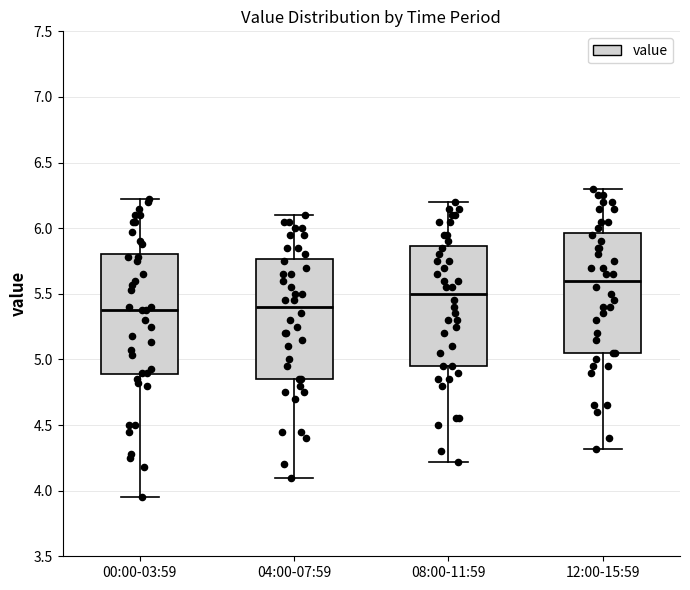

Reading left to right, transcribe this box plot: for each box, give where its median line is, the range the box spans, and where its two whiskers end, as read against the y-axis. The values are not printed on the chart, so give them approximately, as read against the axis.

00:00-03:59: median 5.40, box 4.90 to 5.80, whiskers 3.95 to 6.20
04:00-07:59: median 5.40, box 4.85 to 5.75, whiskers 4.10 to 6.10
08:00-11:59: median 5.50, box 4.95 to 5.85, whiskers 4.20 to 6.20
12:00-15:59: median 5.60, box 5.05 to 5.95, whiskers 4.30 to 6.30